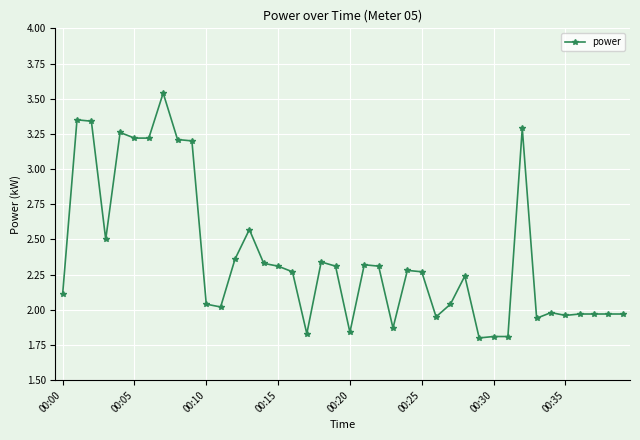

What is the sum of all values?

94.9